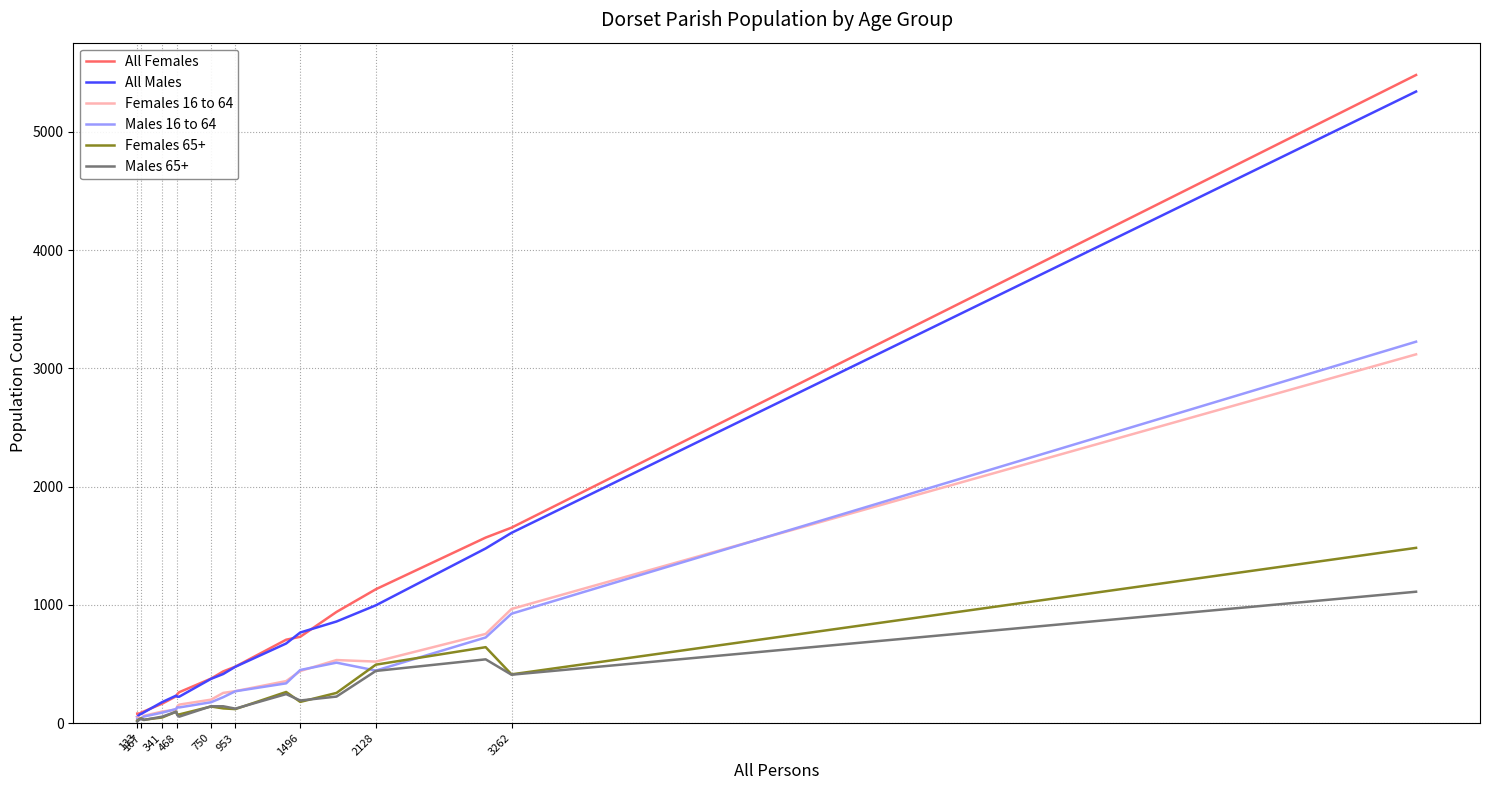

Which series has the widest spread of values?

All Females